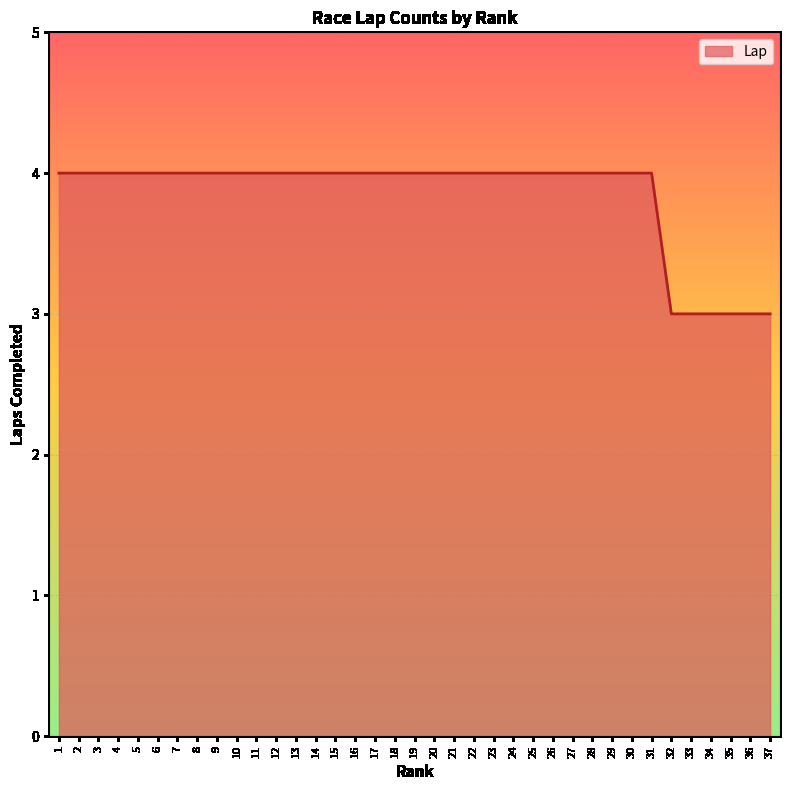

What is the greatest value displayed?

4